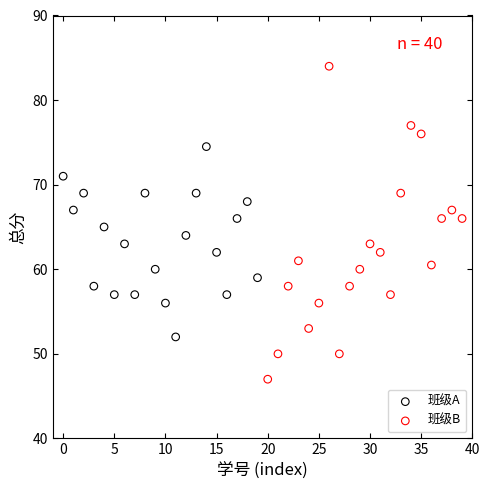

Which series has the largest Y range (max minus min)?

班级B